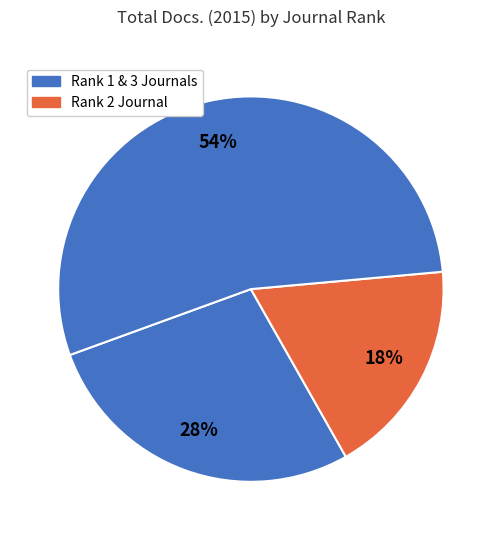

How many segments does this pie chart have?

3